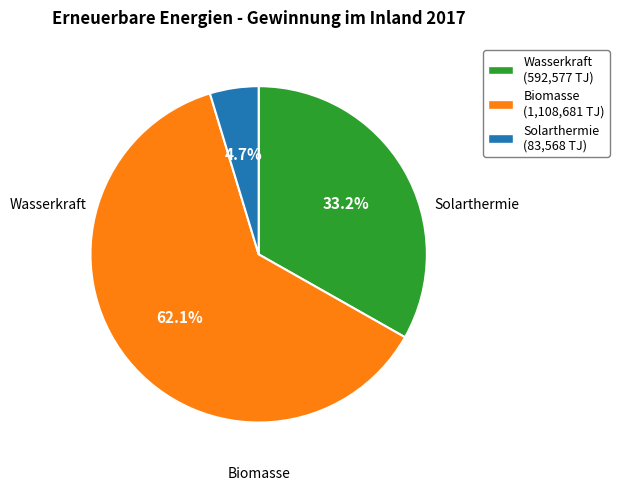

Do Solarthermie and Wasserkraft together represent more than half of the pie?

No